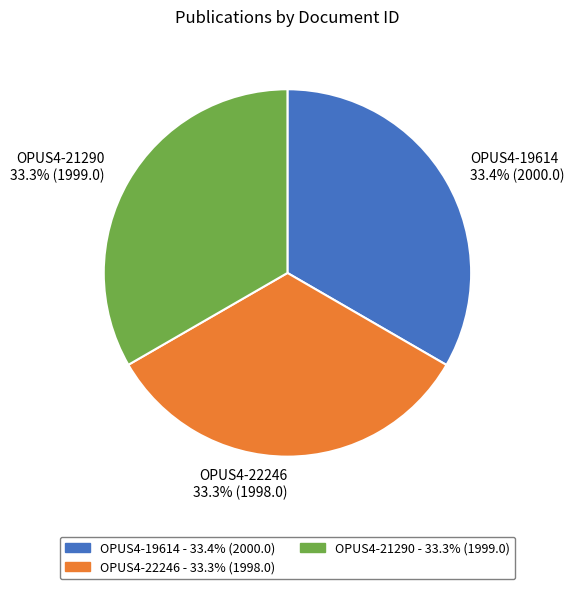

Does any single category account for the majority?

No